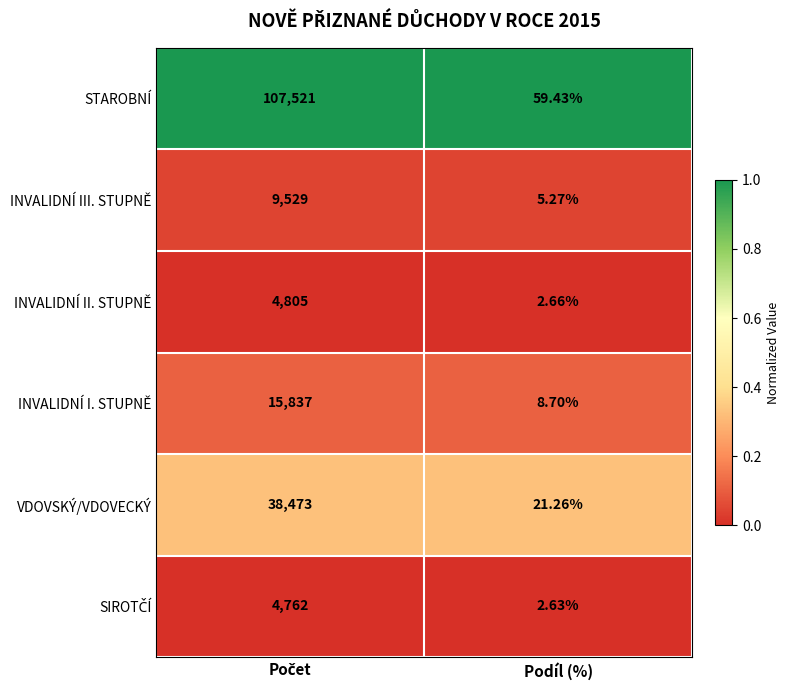

Which category has the lowest value in the INVALIDNÍ III. STUPNĚ series?

Podíl (%)